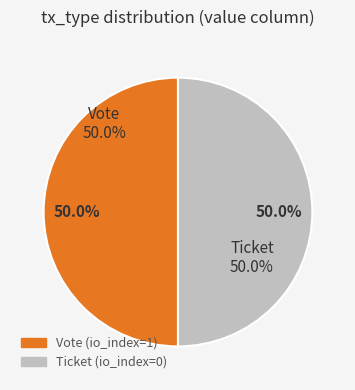

Rank the categories by value from highest to lowest.

Vote, Ticket